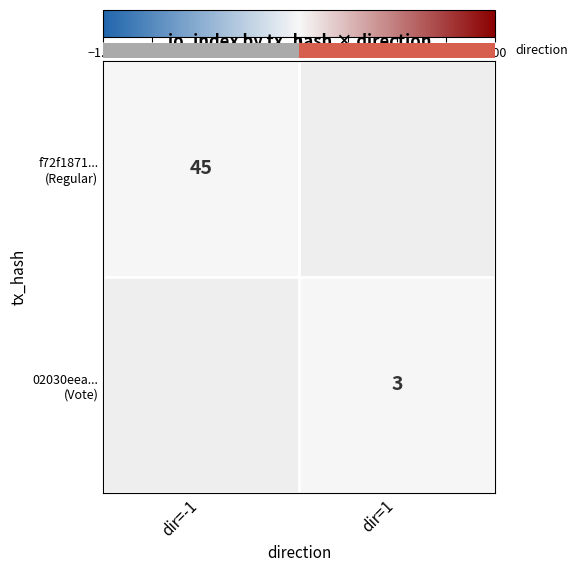

How many categories are shown in the chart?

2